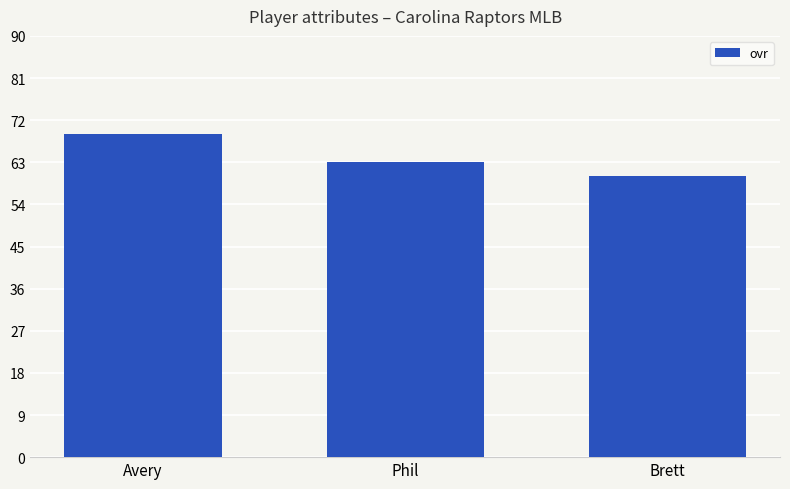

What is the maximum value shown in the chart?

69